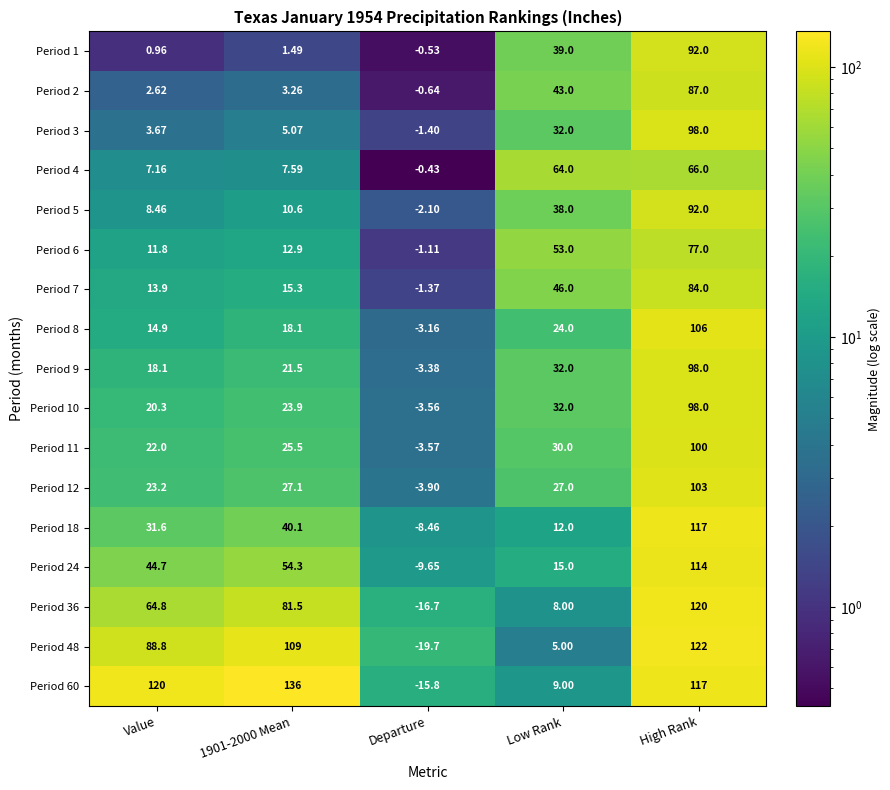

Where does the Period 36 series first go above 64?

Value